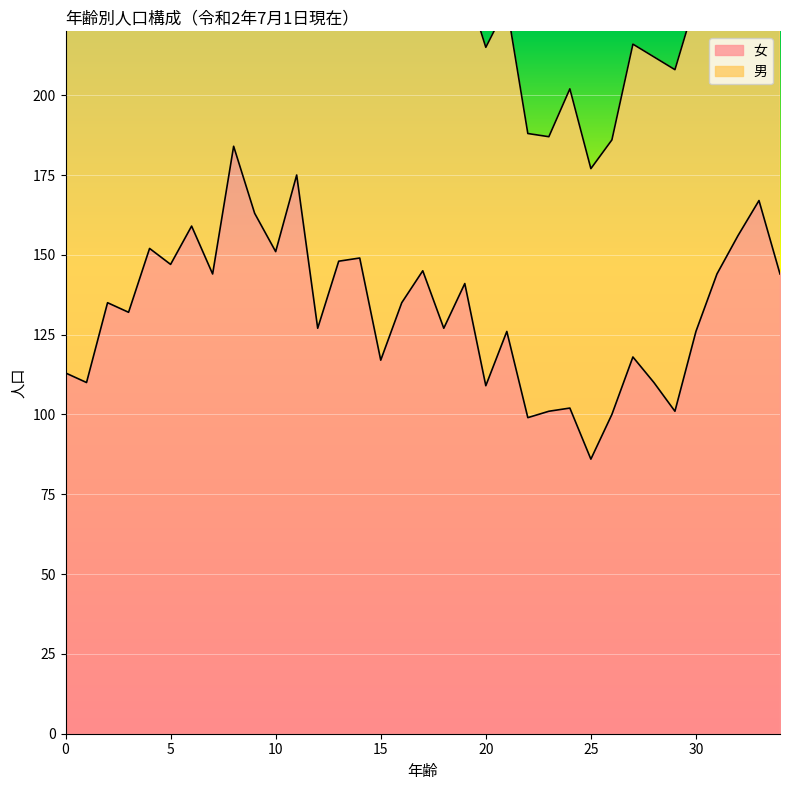

The chart shows a value of 107 at 11. True or false?

False